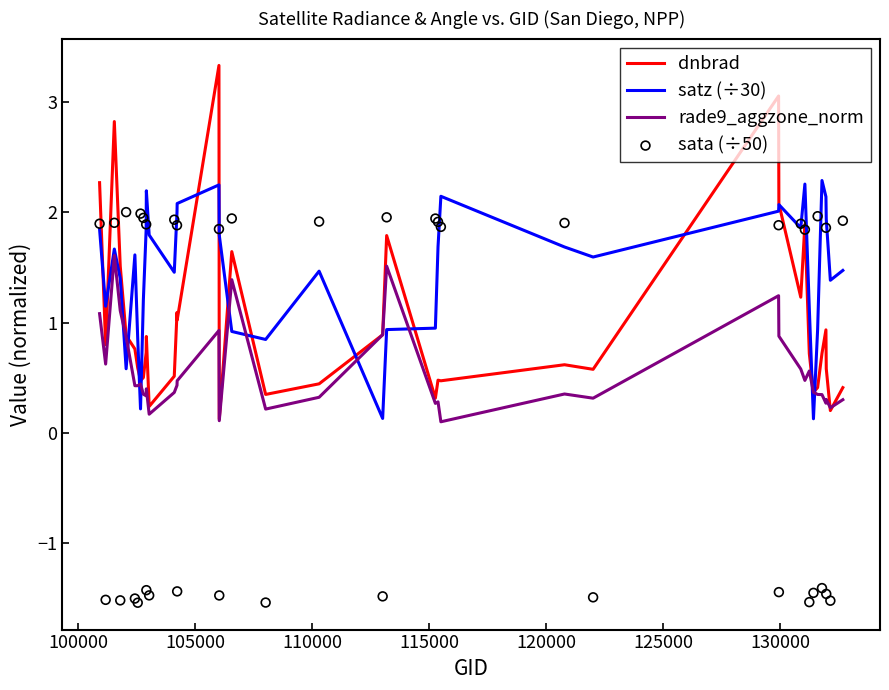

What are all the series names shown in the legend?

dnbrad, satz (÷30), rade9_aggzone_norm, sata (÷50)